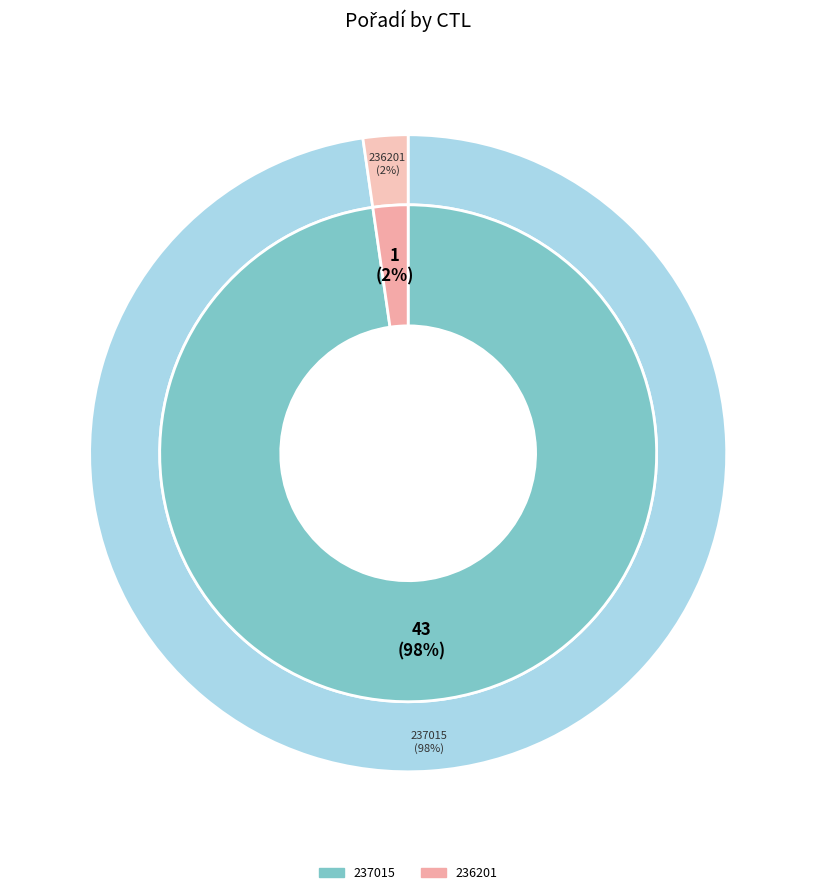

Is there any slice that represents more than half of the pie?

Yes